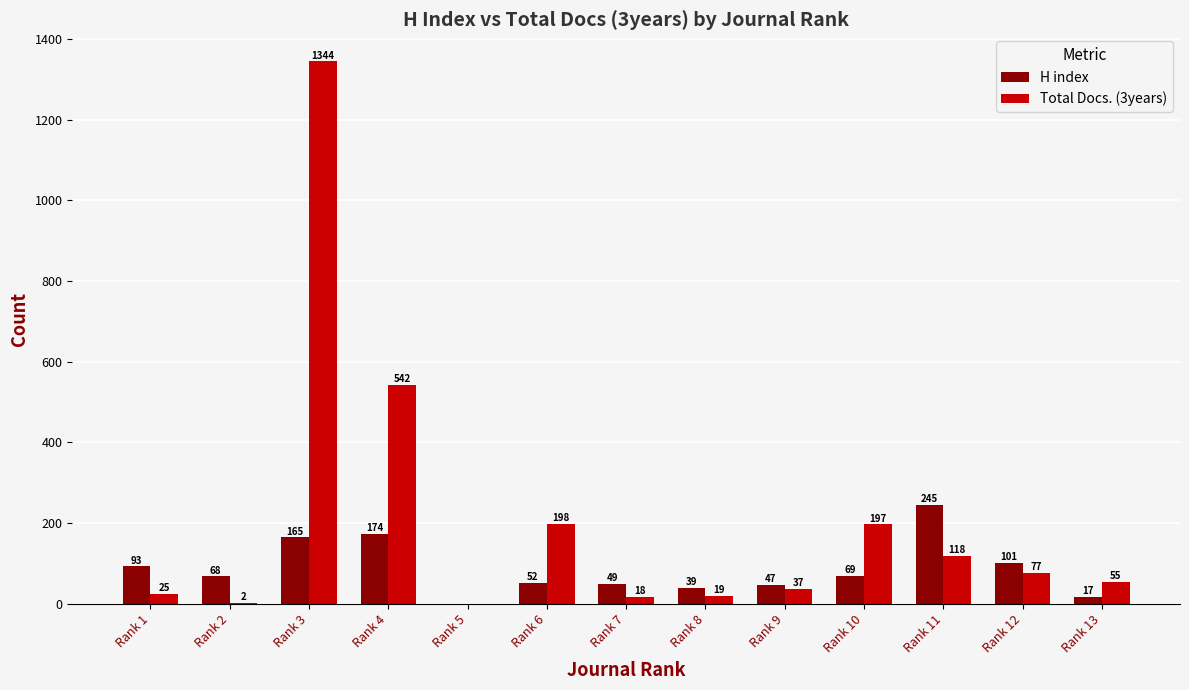

True or false: Total Docs. (3years) has a value of 542 at Rank 4.

True